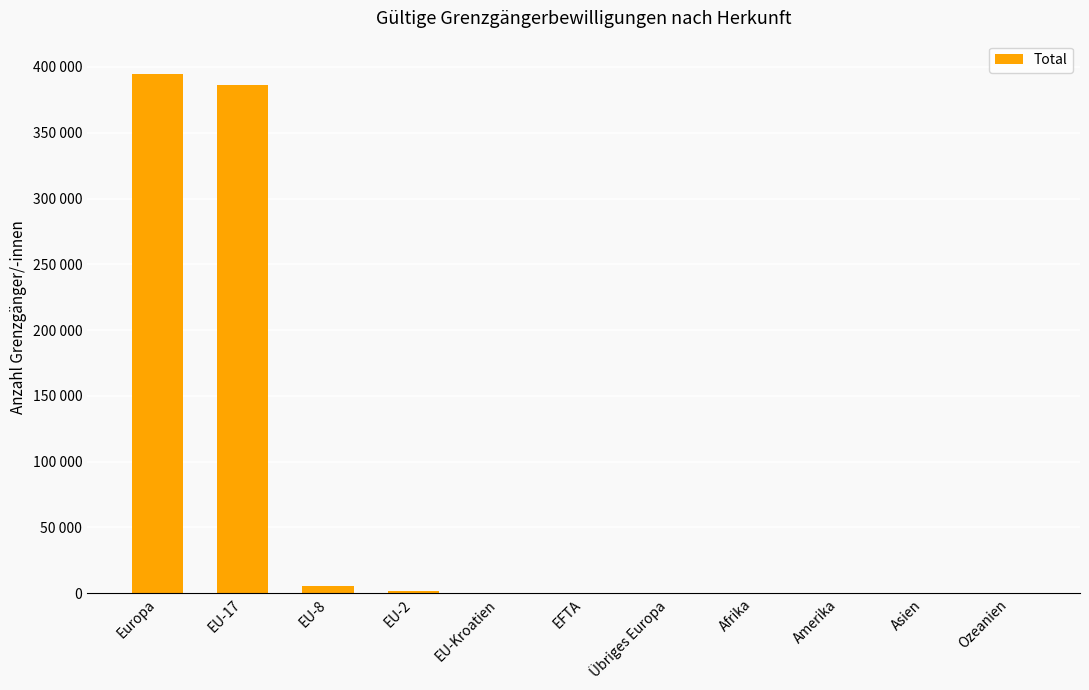

Are the bars grouped side by side (vs. stacked)?

No